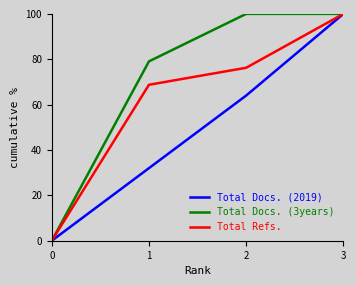

How many values in Total Docs. (3years) are above zero?

3